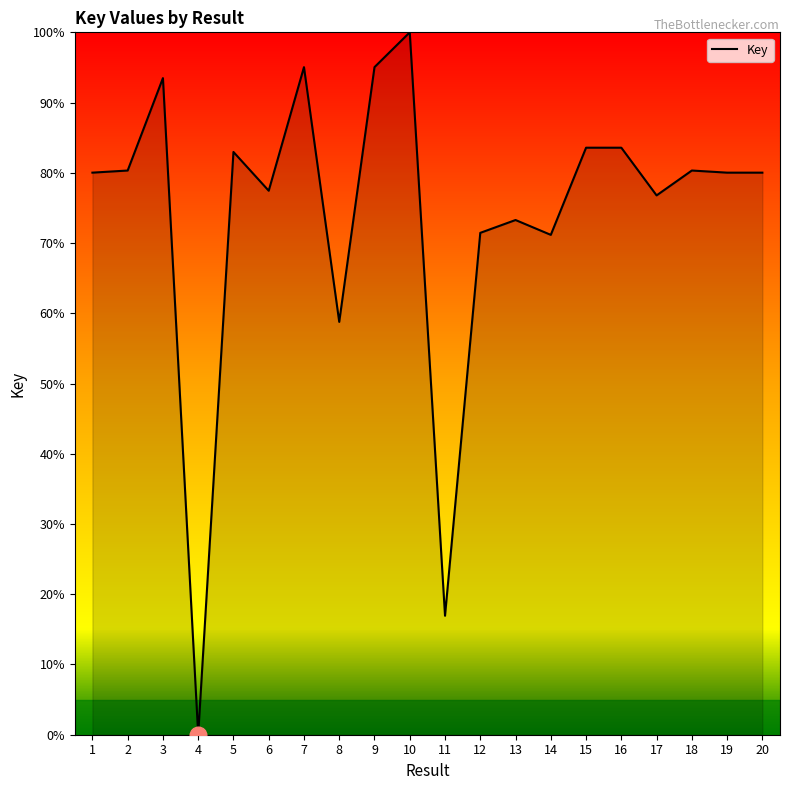

True or false: the data has more than 0 interior local peaks.

True